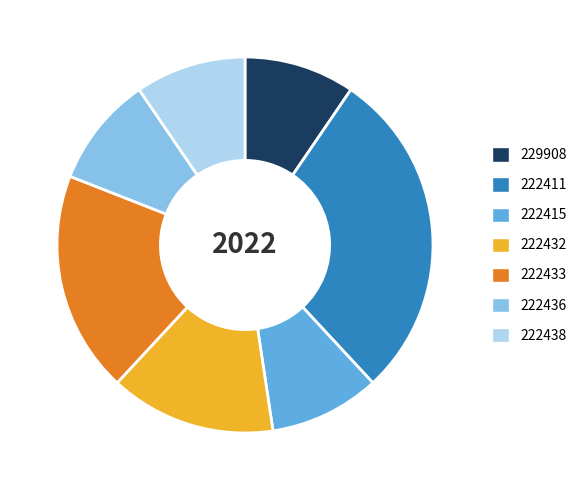

Which category has the biggest portion of the pie?

222411